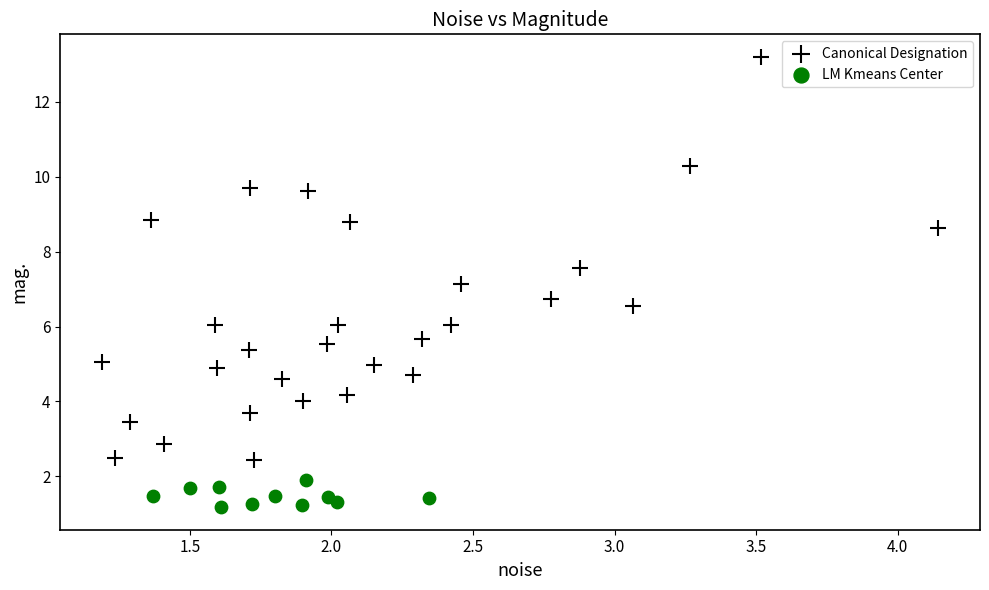

Which series reaches the maximum Y coordinate?

Canonical Designation